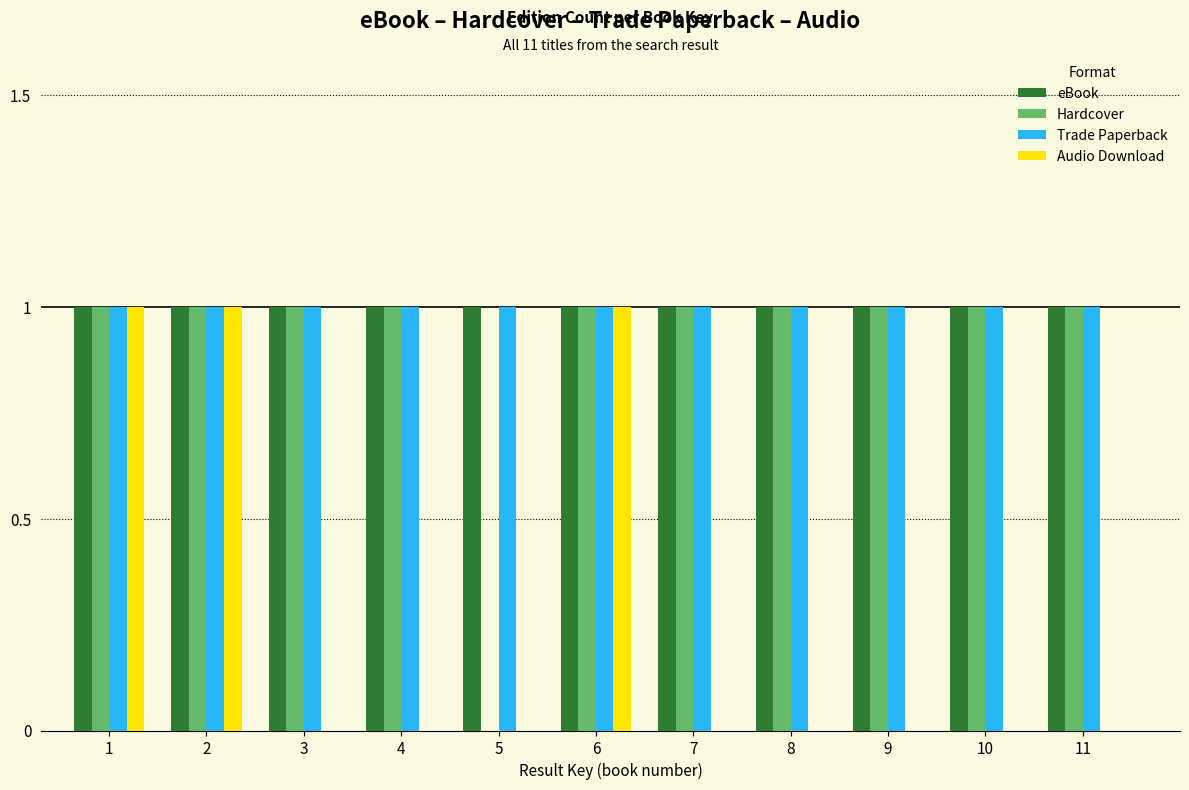

What is the total value across all series at 6?

4